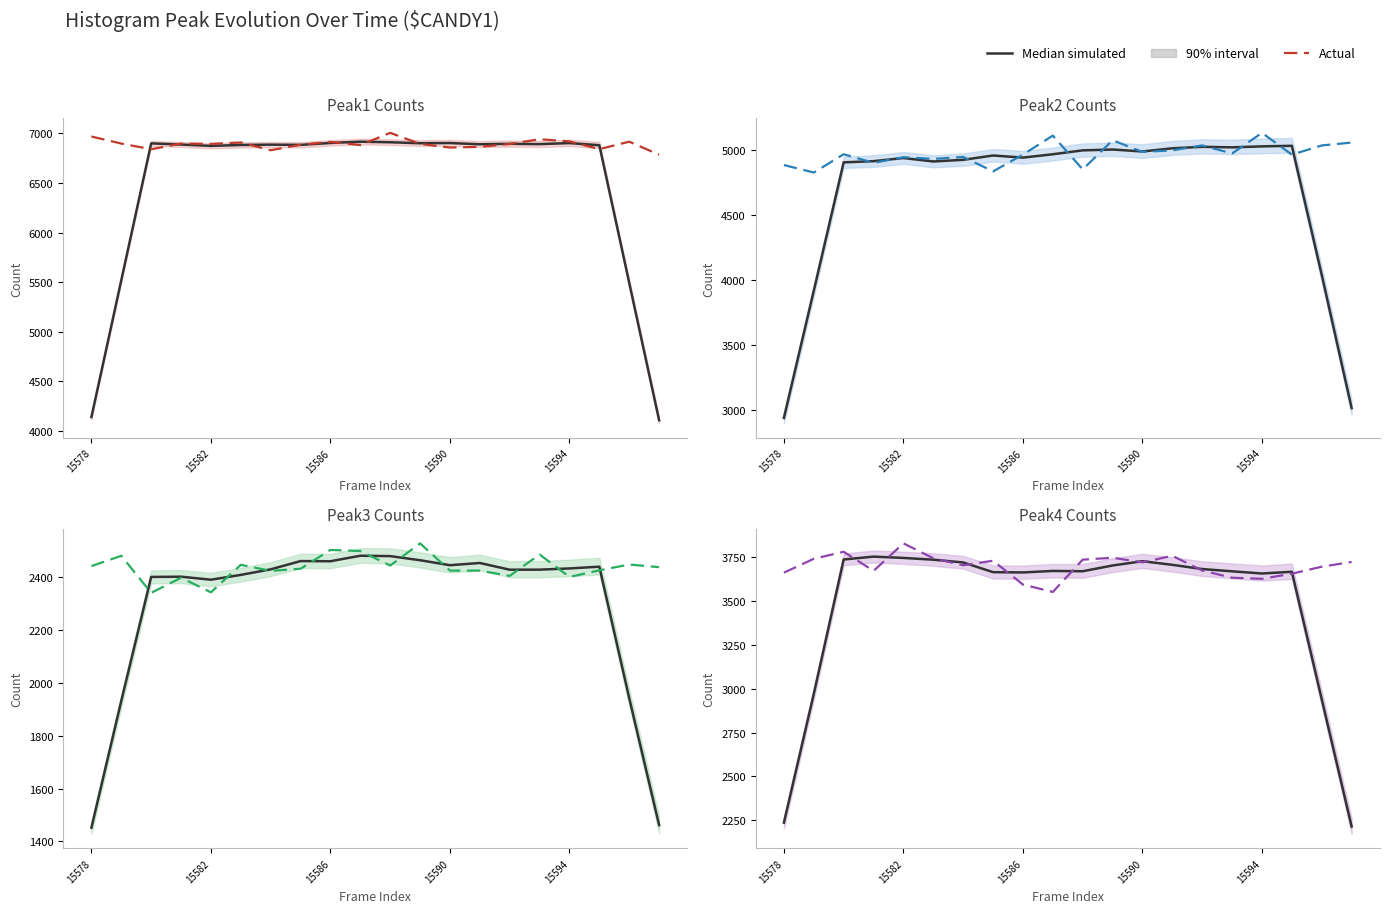

Between 12 and 18, which series saw the biggest shift?

Median simulated